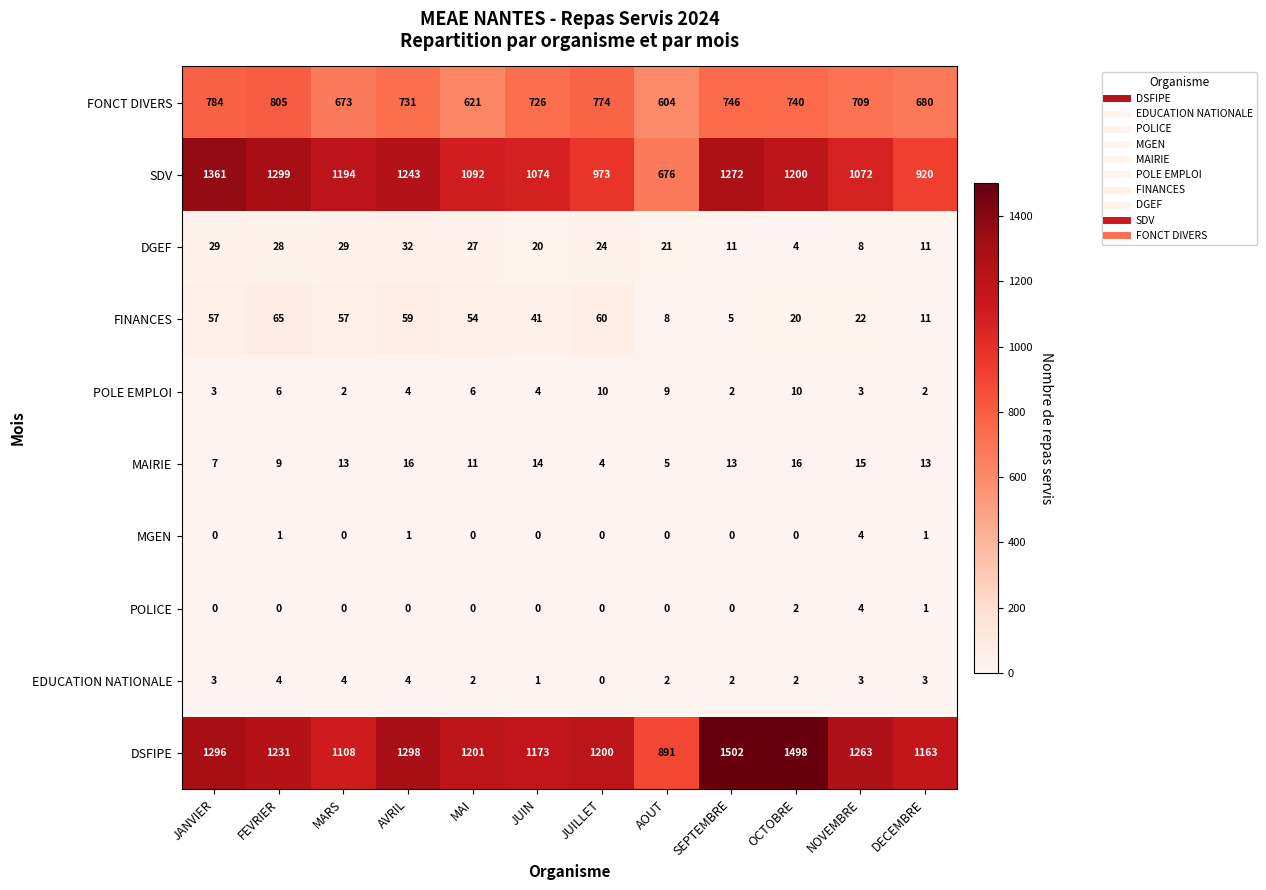

Count the number of data series in this chart.

10